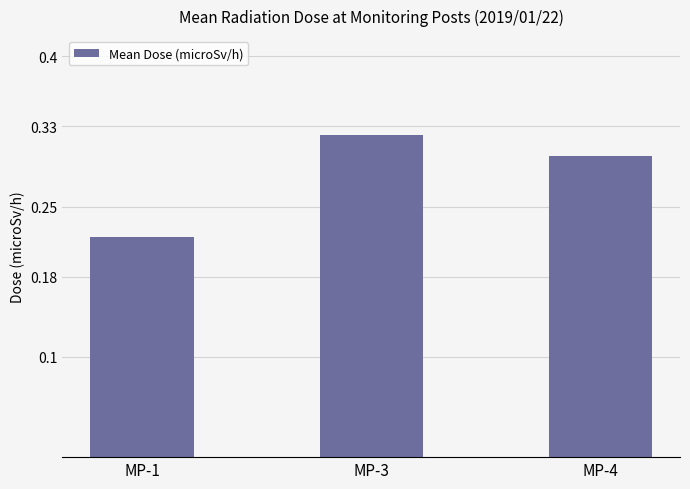

At which label is the value closest to 0?

MP-1